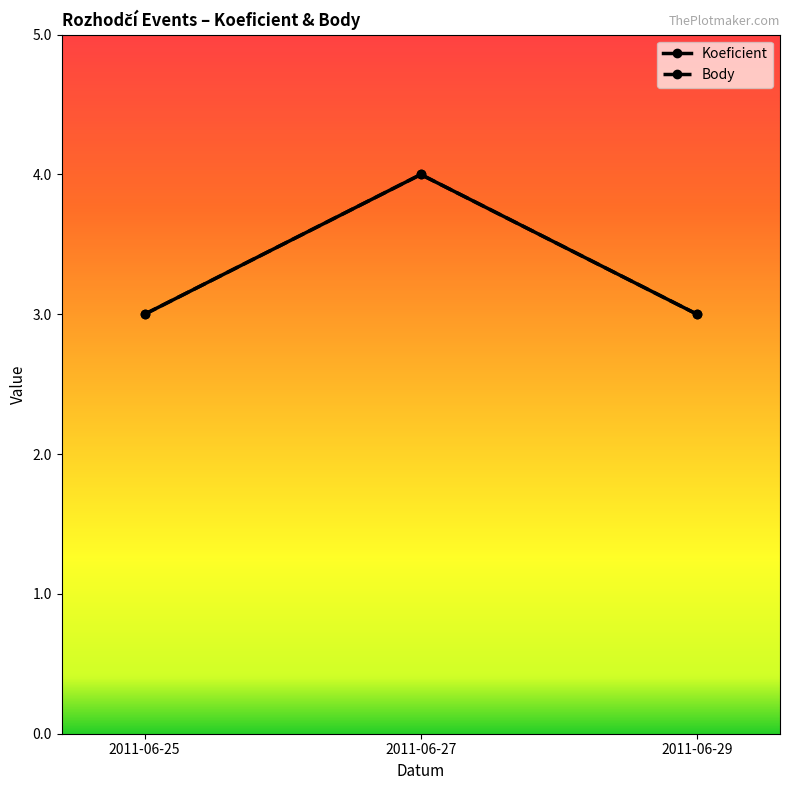

Reading left to right, extract all data points from this chart.

Koeficient: 2011-06-25=3	2011-06-27=4	2011-06-29=3
Body: 2011-06-25=3	2011-06-27=4	2011-06-29=3